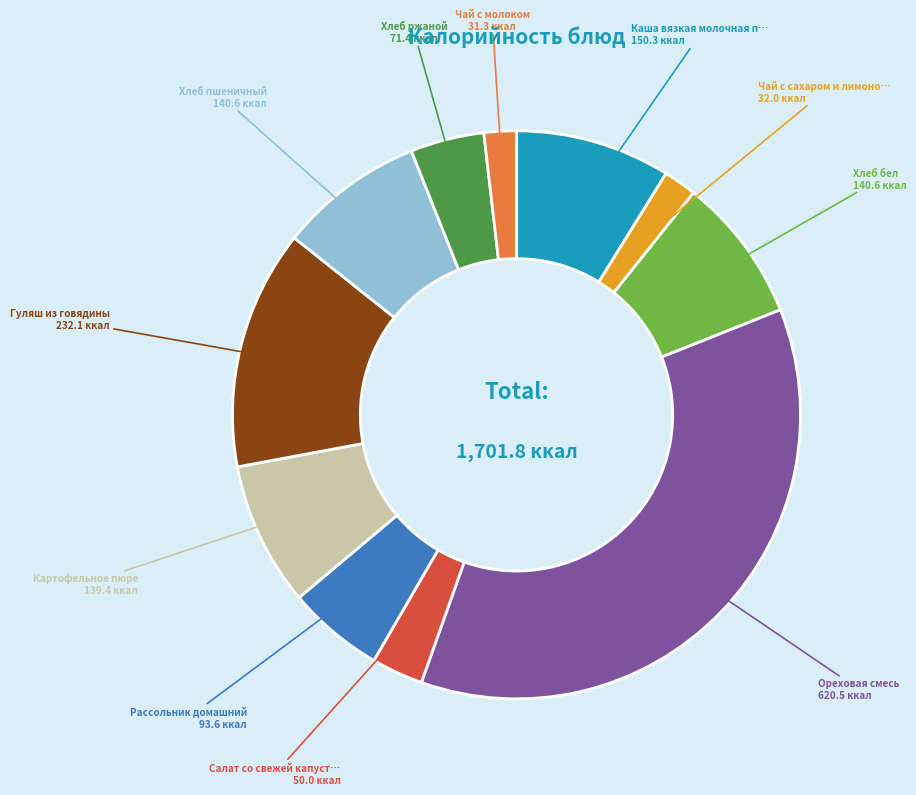

Is there a majority slice in this chart?

No